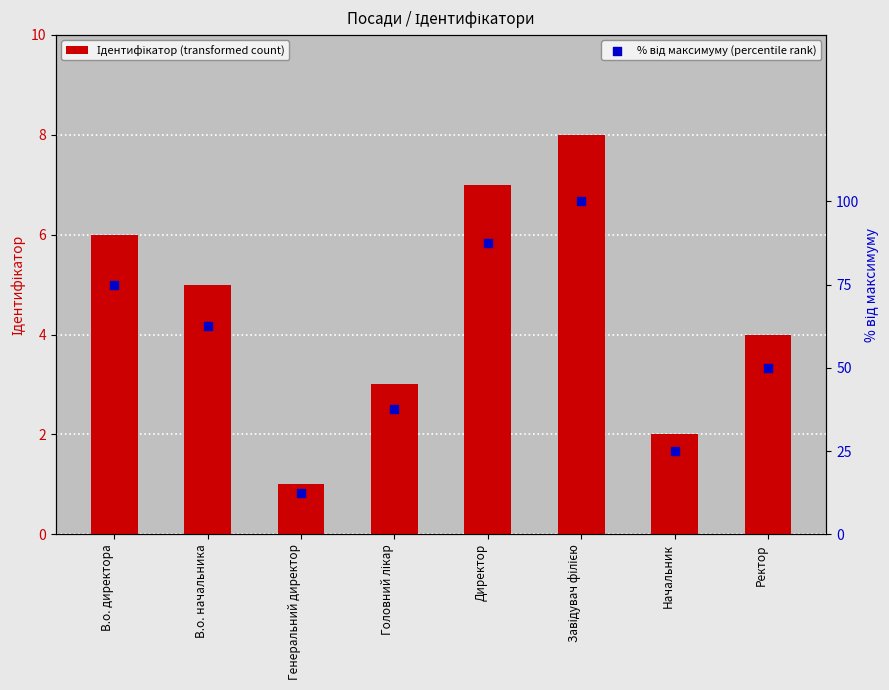

What are all the series names shown in the legend?

Ідентифікатор, % від максимуму